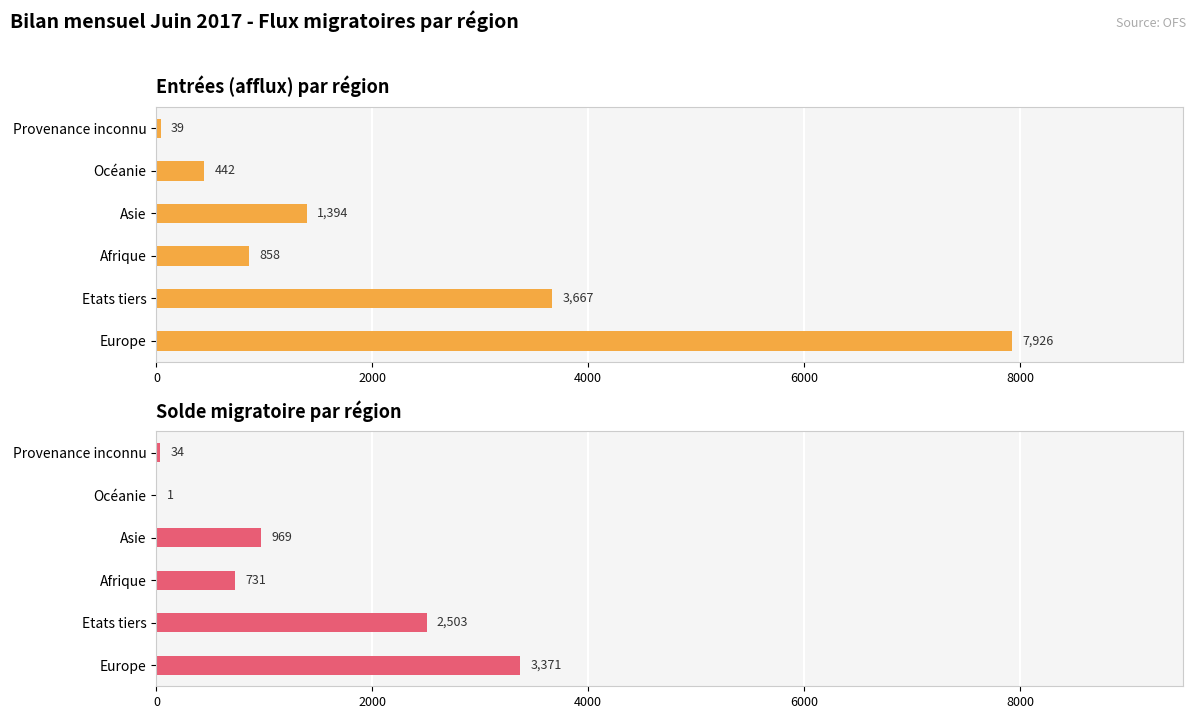

Which series has the largest total across all categories?

Entrées (afflux)